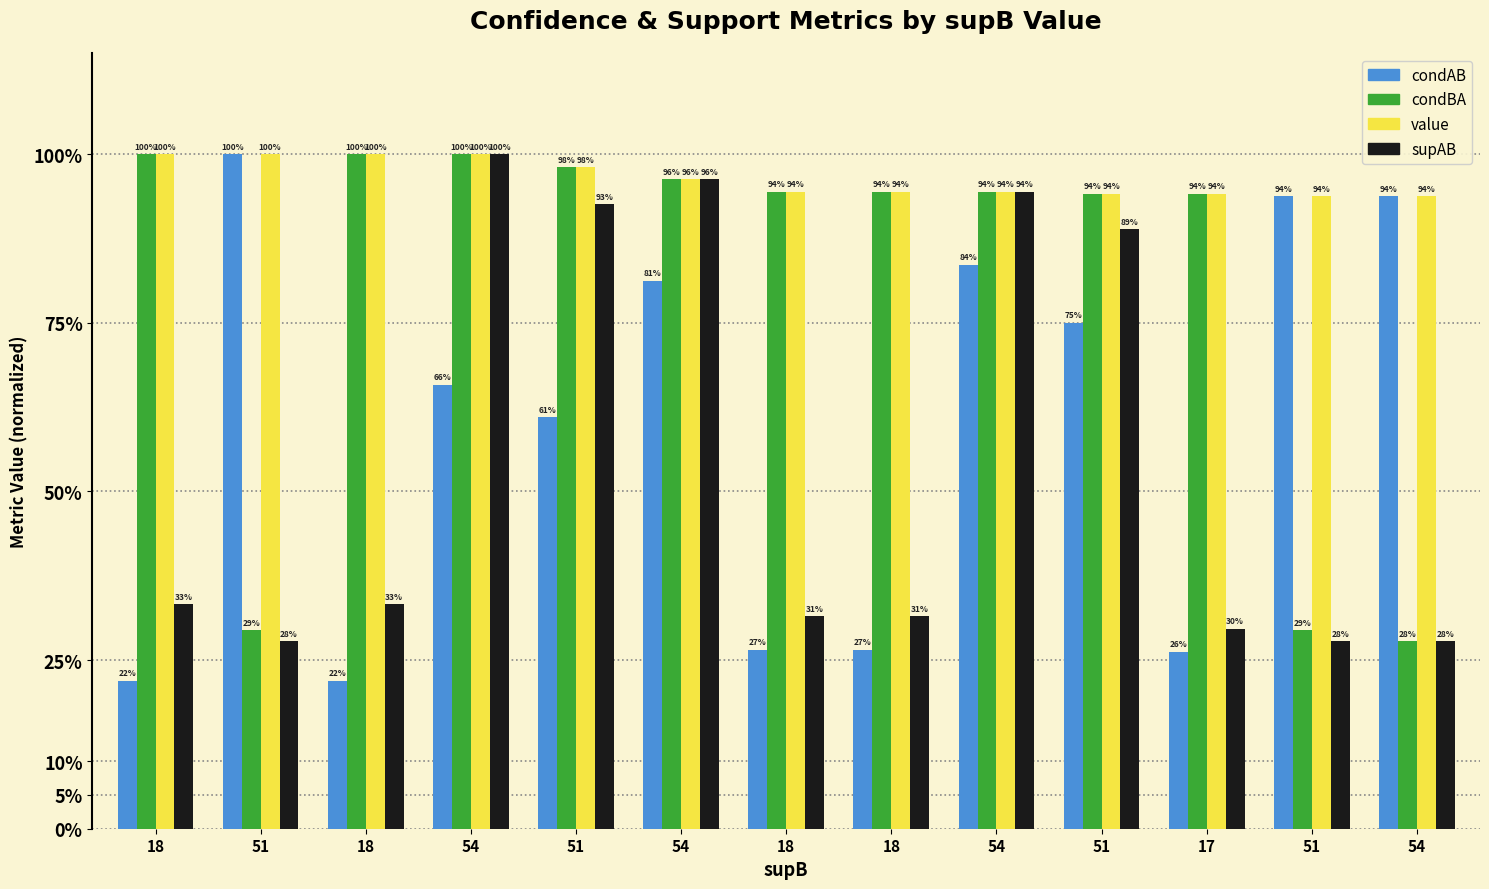

What are all the series names shown in the legend?

condAB, condBA, value, supAB